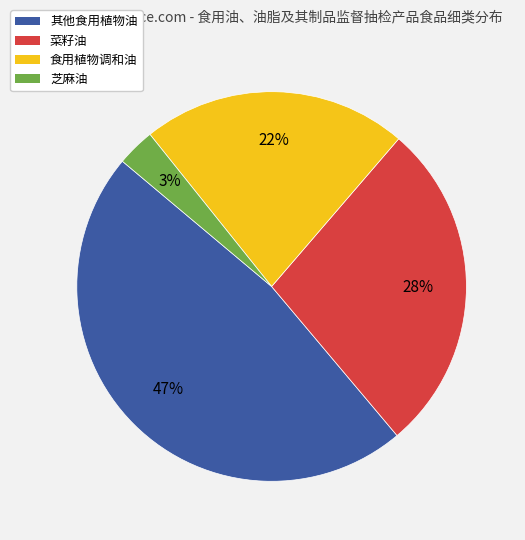

Which has a higher value, 菜籽油 or 其他食用植物油?

其他食用植物油